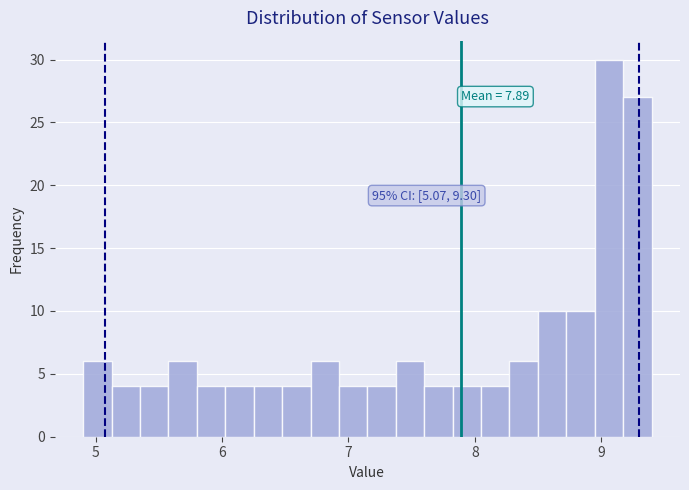

Around what value on the x-axis is the tallest bar? Give the approximate position of its centre, as read against the axis.

9.1